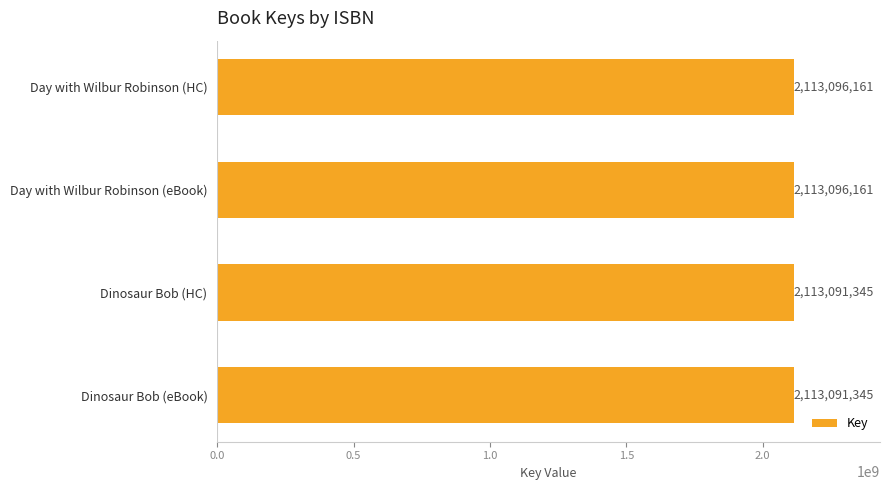

Reading top to bottom, extract all data points from this chart.

Day with Wilbur Robinson (HC)=2113096161	Day with Wilbur Robinson (eBook)=2113096161	Dinosaur Bob (HC)=2113091345	Dinosaur Bob (eBook)=2113091345